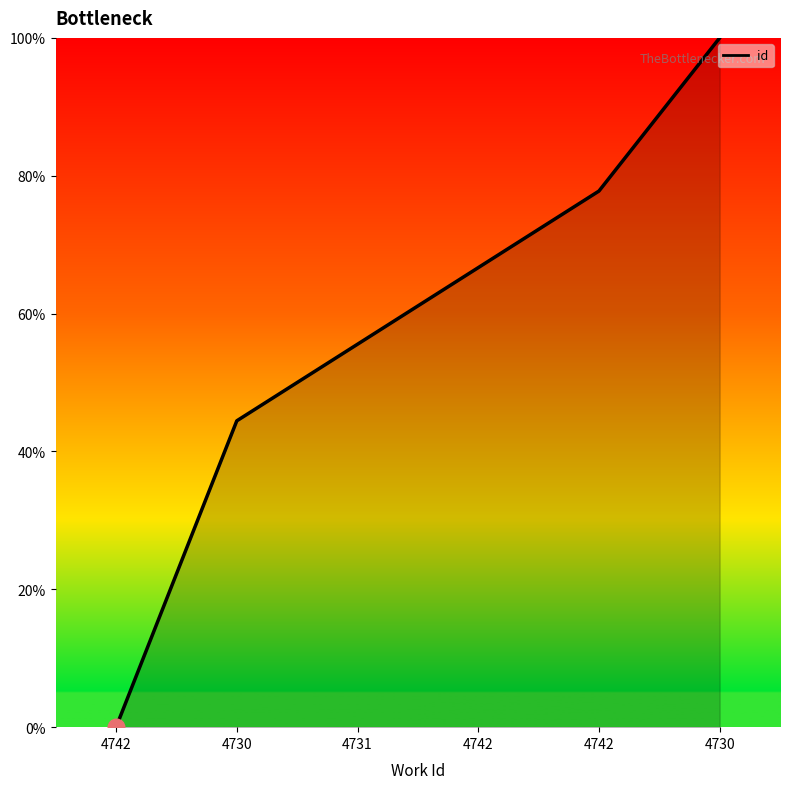

Reading left to right, list all the values displayed in this chart.

4742=0.0	4730=44.4	4731=55.6	4742=66.7	4742=77.8	4730=100.0